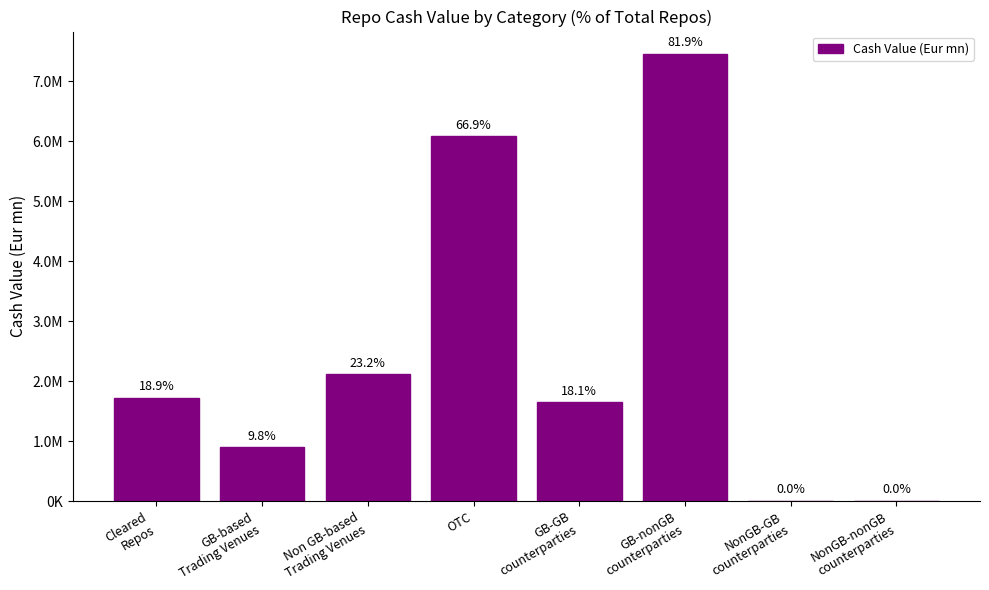

Reading right to left, list all the values displayed in this chart.

2772.6	2929.9	7459634.8	1645865.9	6083555.0	2115006.9	897868.9	1721482.4